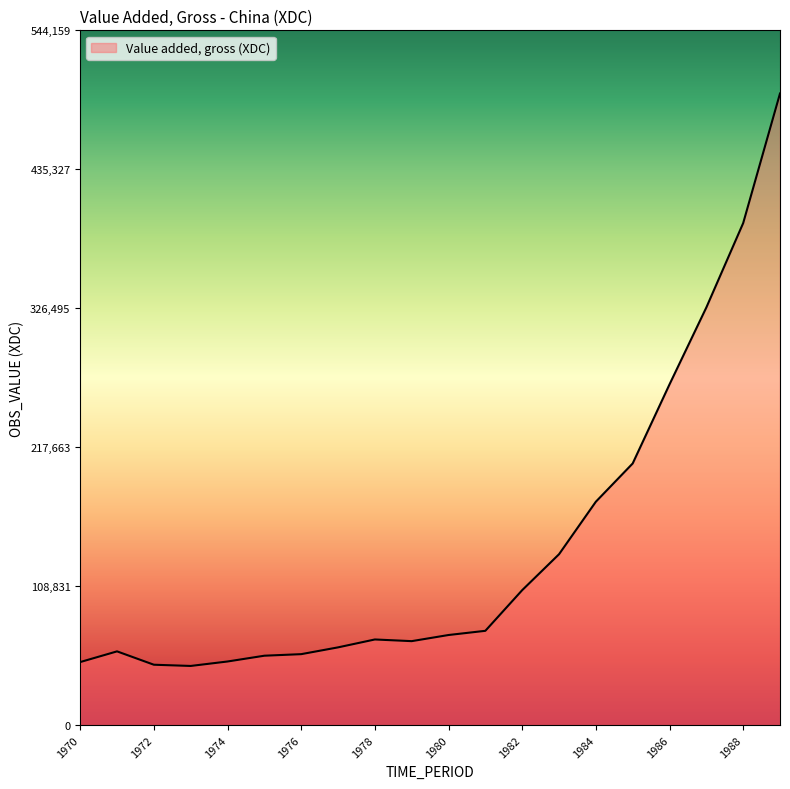

What is the smallest value displayed?

46360